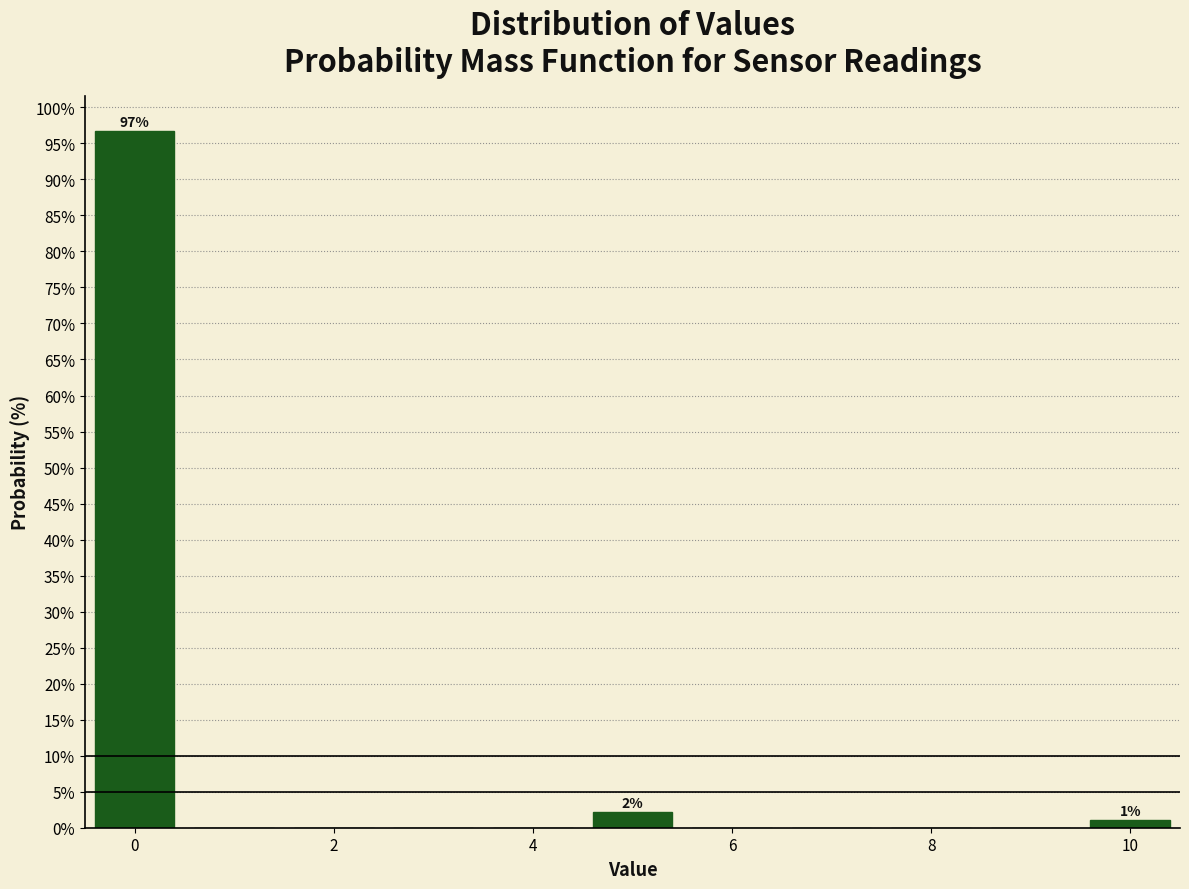

Over which range of the x-axis is the bar tallest?

-0.5 to 0.5